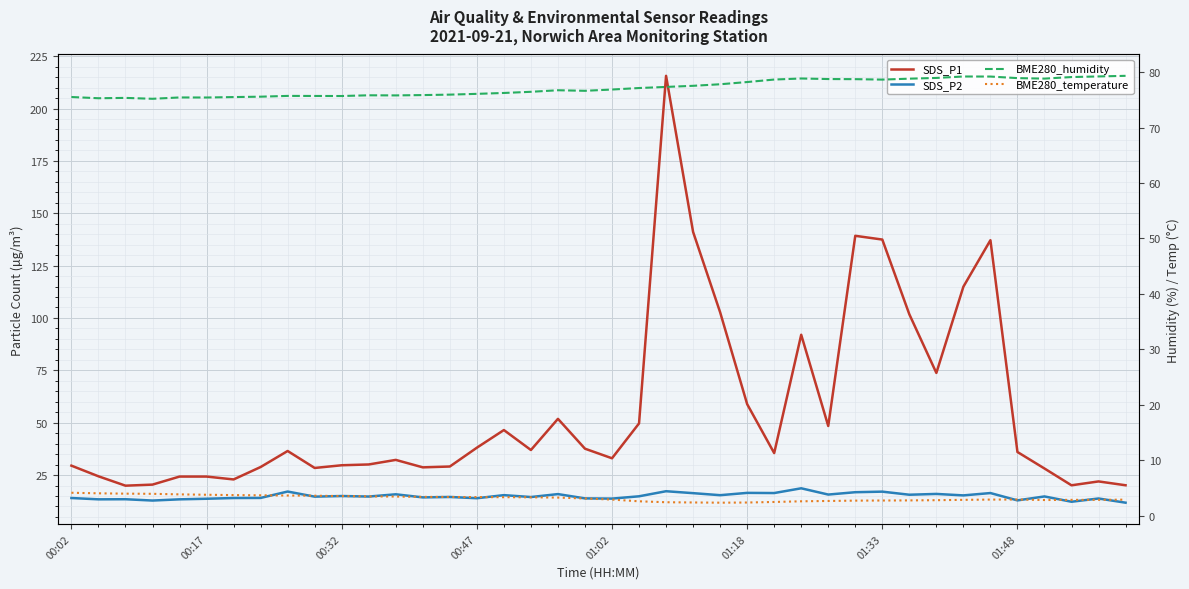

True or false: SDS_P2 has more than 1 interior local peaks.

True